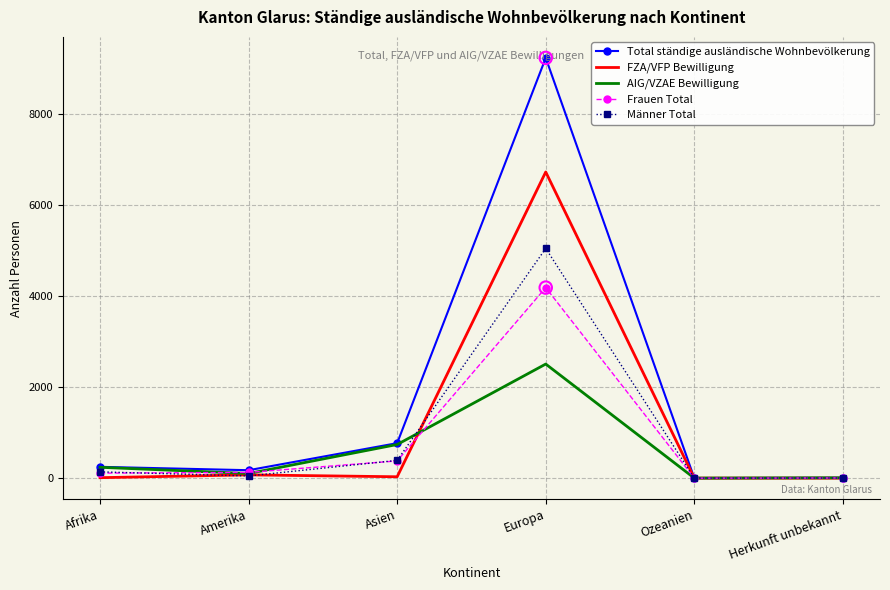

What is the total value across all series at Herkunft unbekannt?

21